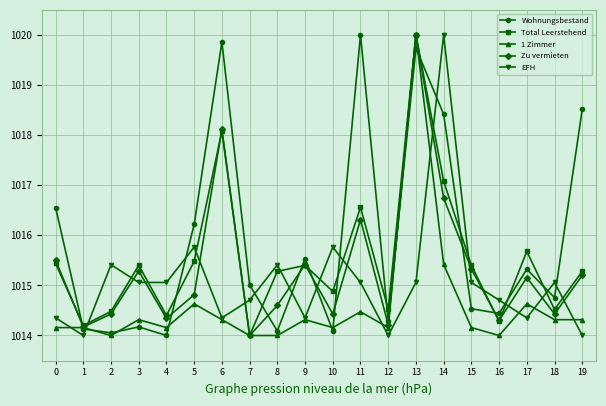

What is the total value across all series at 13?

5094.8